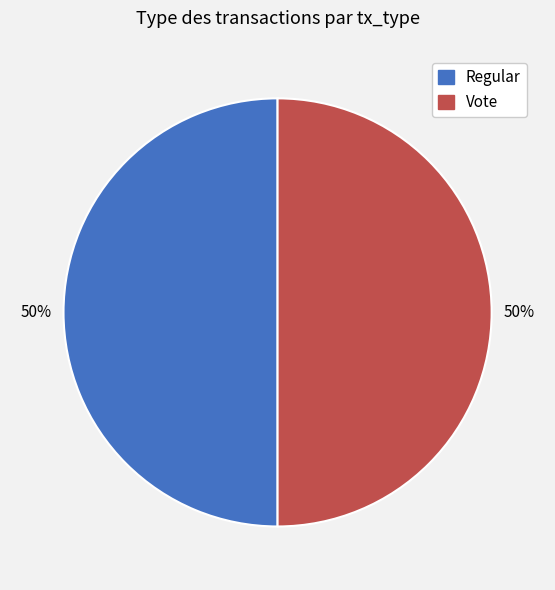

To the nearest percent, what percentage of the pie is Regular?

50%